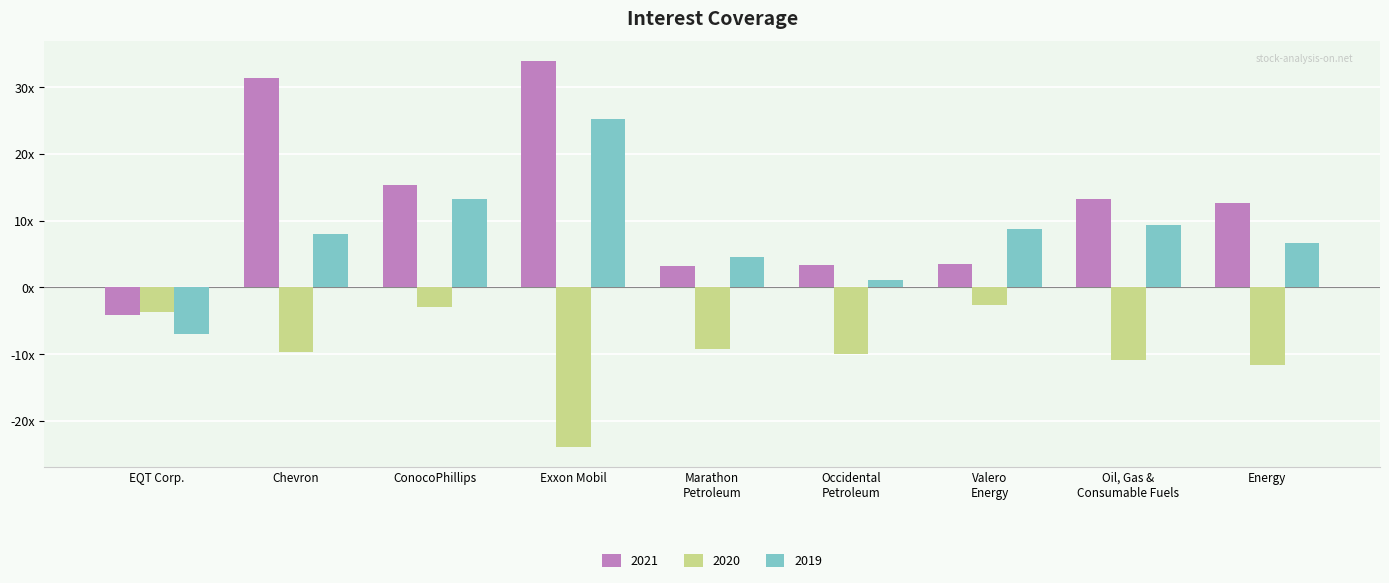

Does the chart contain stacked bars?

No